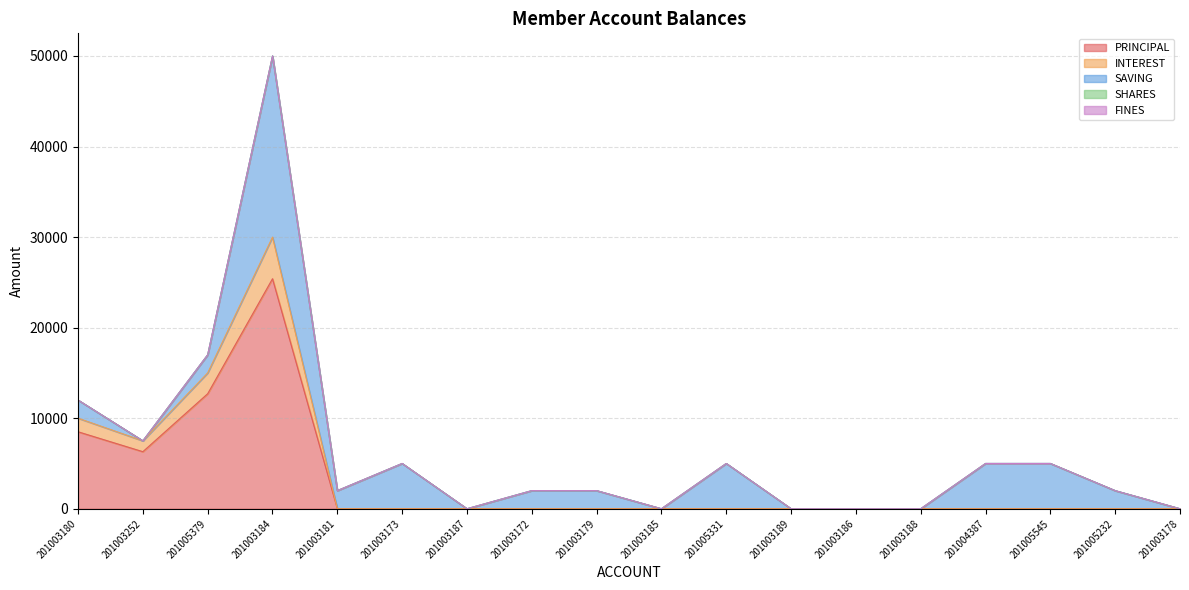

How many interior local peaks does the SAVING series have?

3